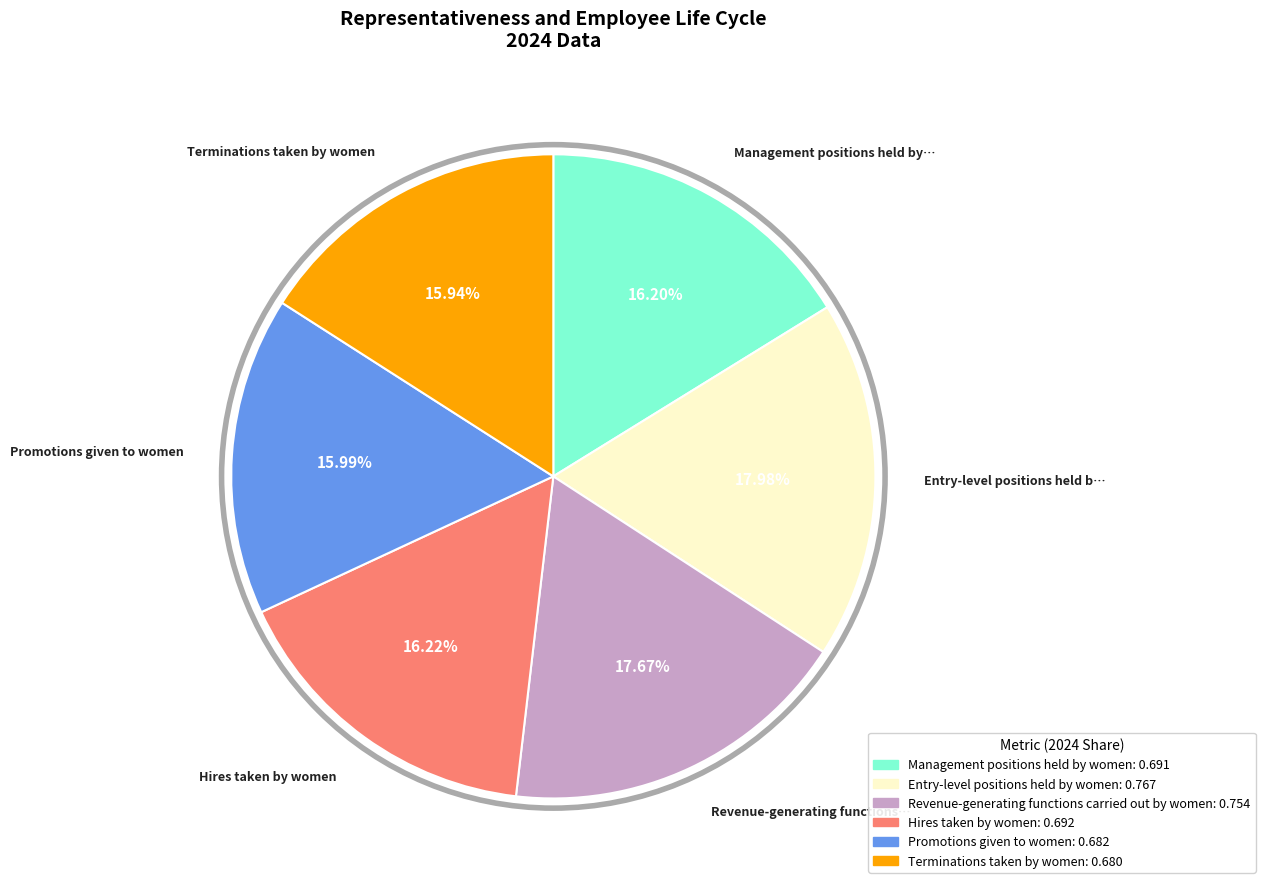

To the nearest percent, what percentage of the pie is Entry-level positions held by women?

18%